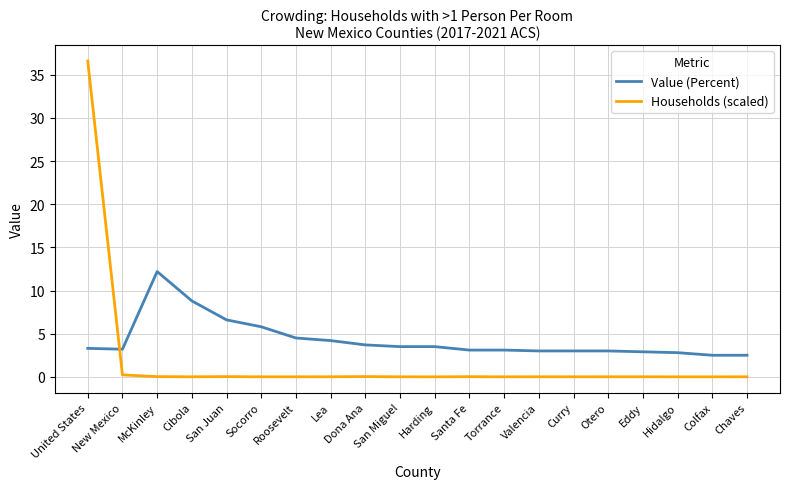

After their last crossing, which series has the higher values: Value (Percent) or Households (scaled)?

Value (Percent)